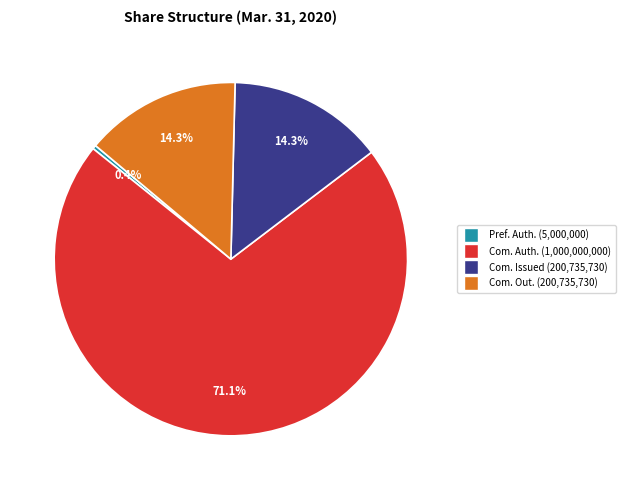

Does any single category account for the majority?

Yes